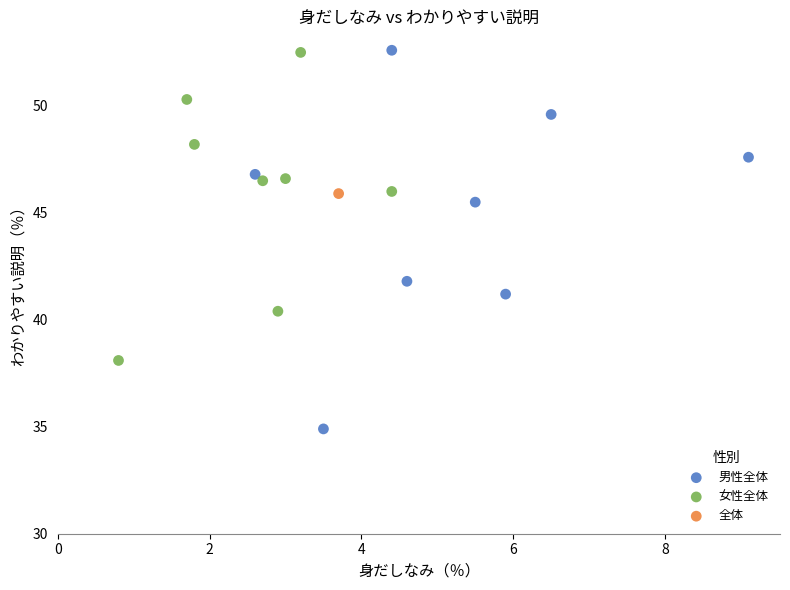

What are all the series names shown in the legend?

男性全体, 女性全体, 全体